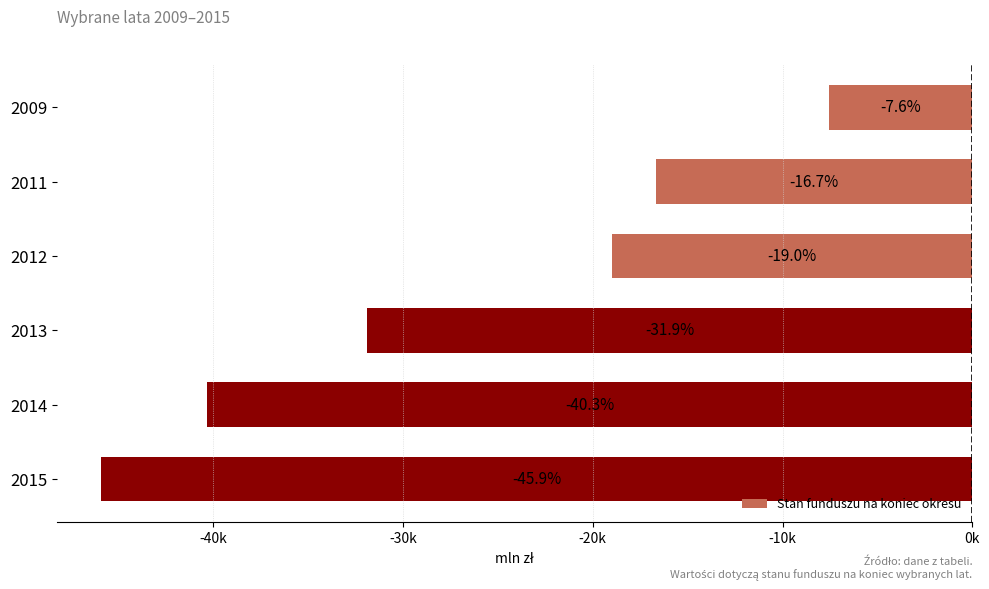

Are the bars horizontal?

Yes